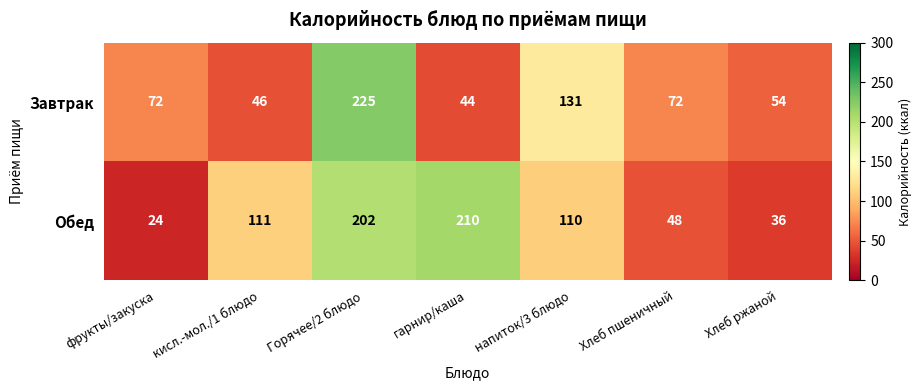

Which category has the lowest value in the Завтрак series?

гарнир/каша